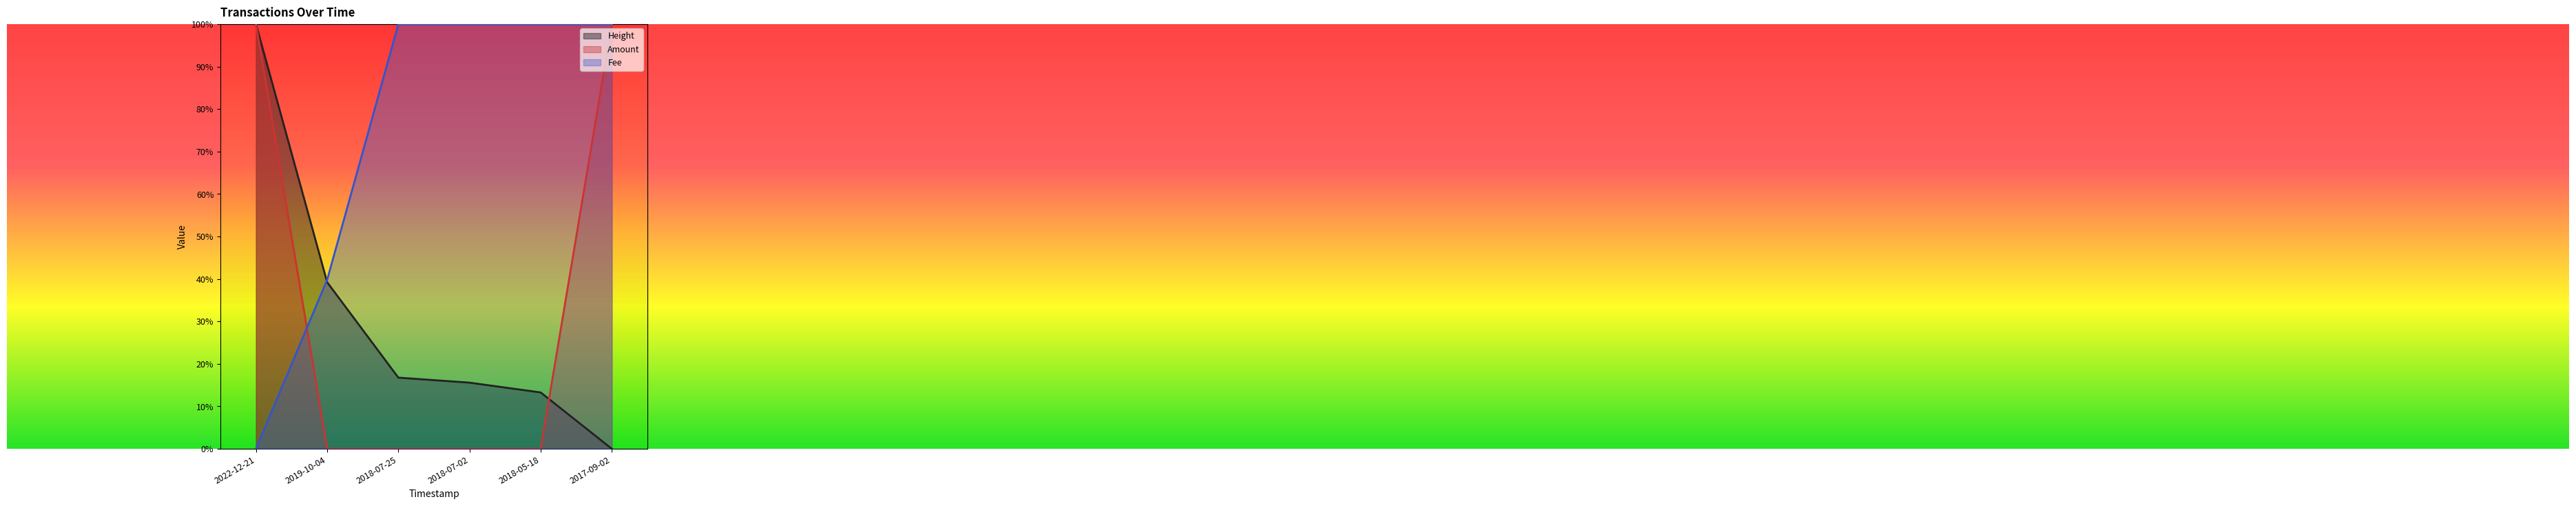

After their last crossing, which series has the higher values: Amount or Fee?

Fee